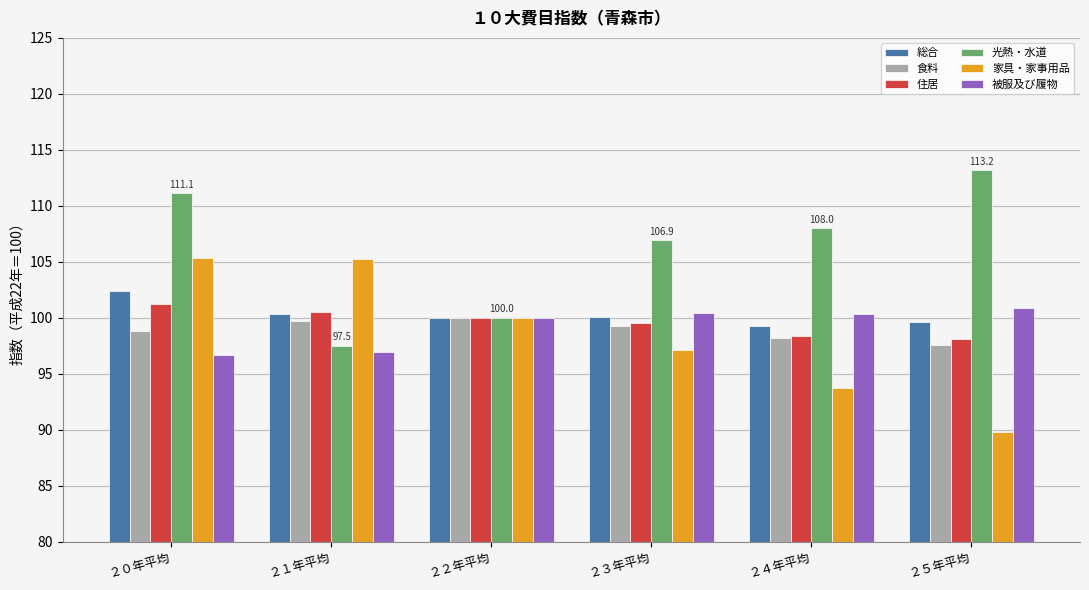

Count the number of data series in this chart.

6